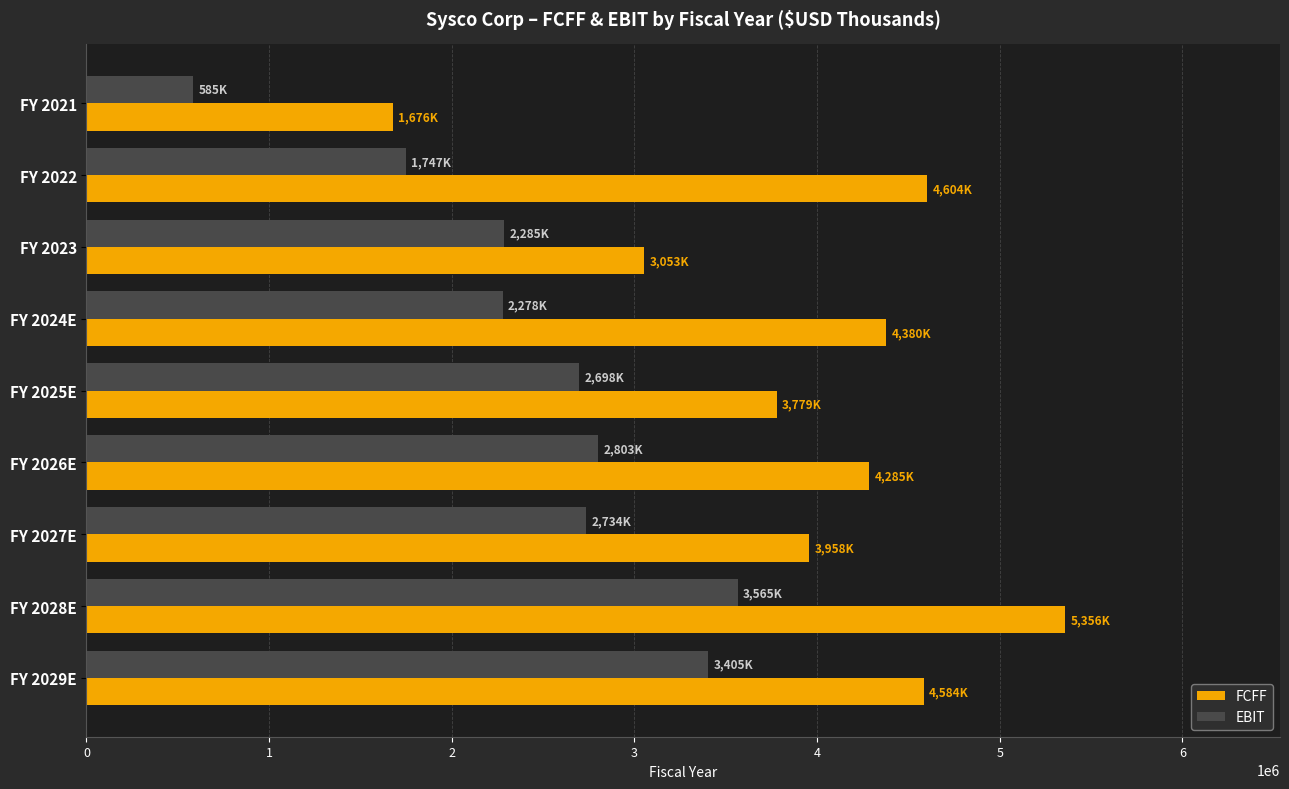

What are all the series names shown in the legend?

FCFF, EBIT